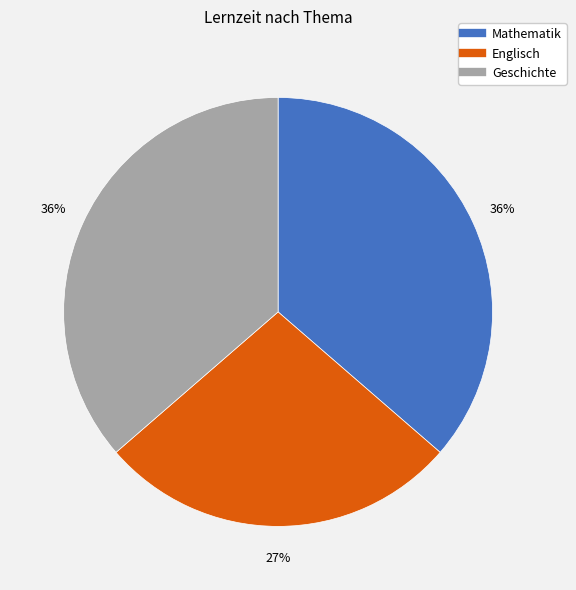

The Geschichte slice represents 36% of the pie. True or false?

True